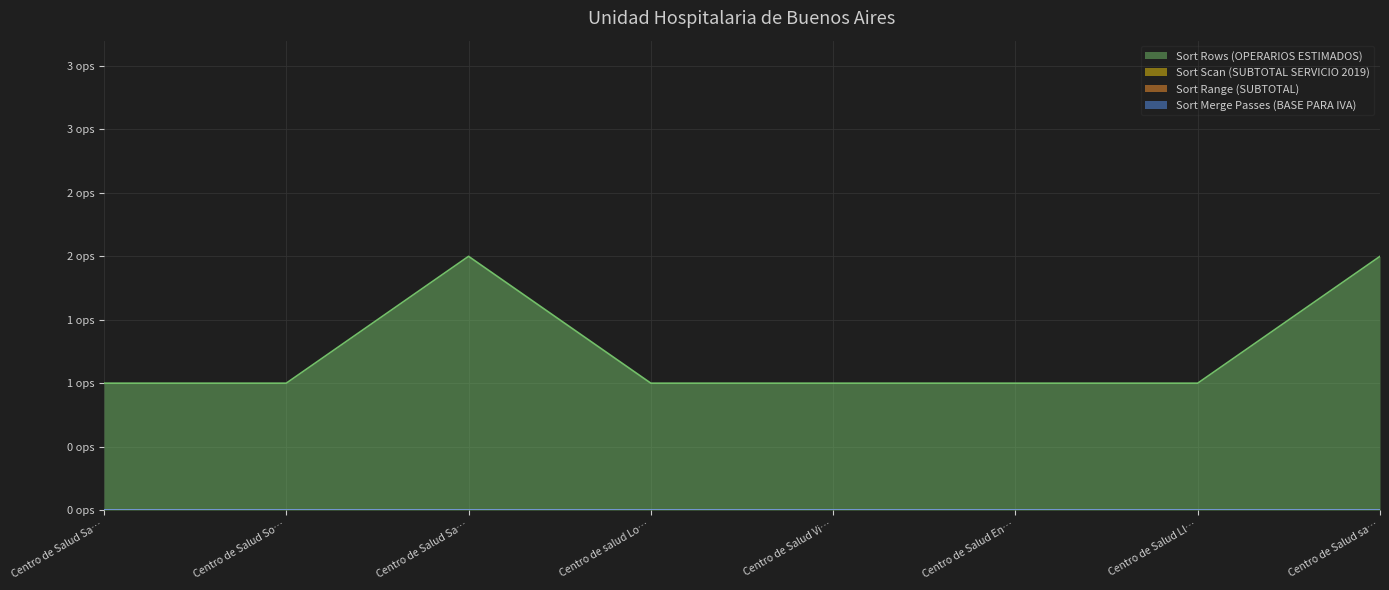

What are all the series names shown in the legend?

Sort Rows (OPERARIOS ESTIMADOS), Sort Scan (SUBTOTAL SERVICIO 2019), Sort Range (SUBTOTAL), Sort Merge Passes (BASE PARA IVA)